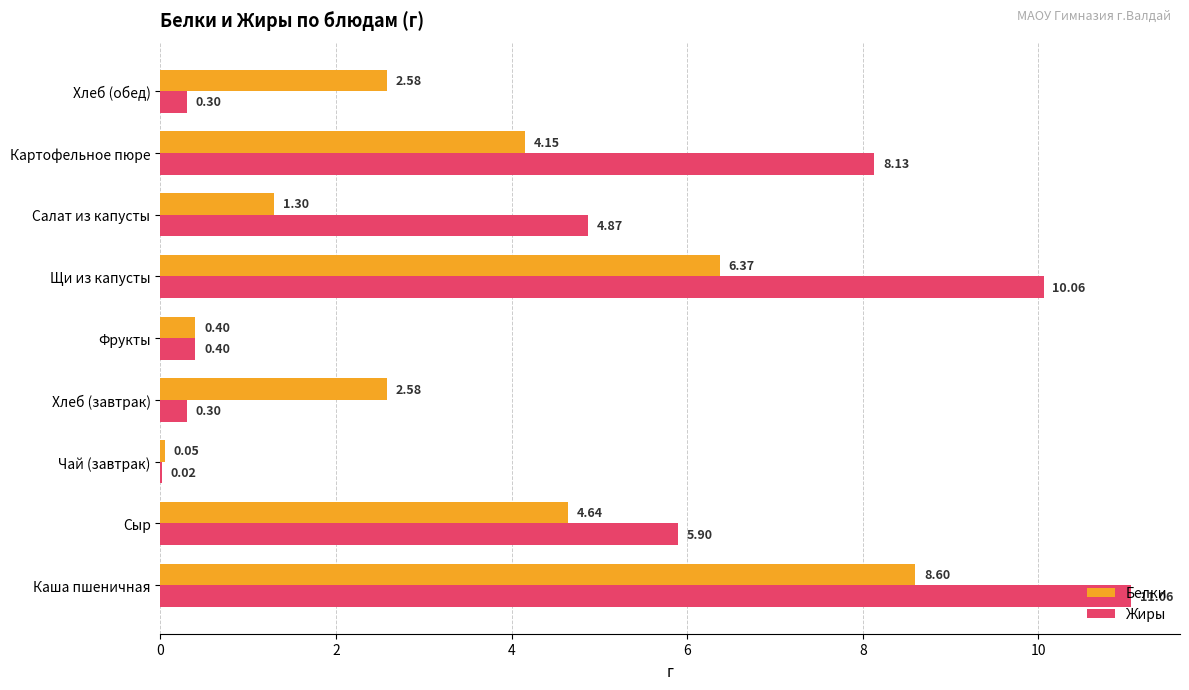

Between Хлеб (завтрак) and Щи из капусты, which series saw the biggest shift?

Жиры